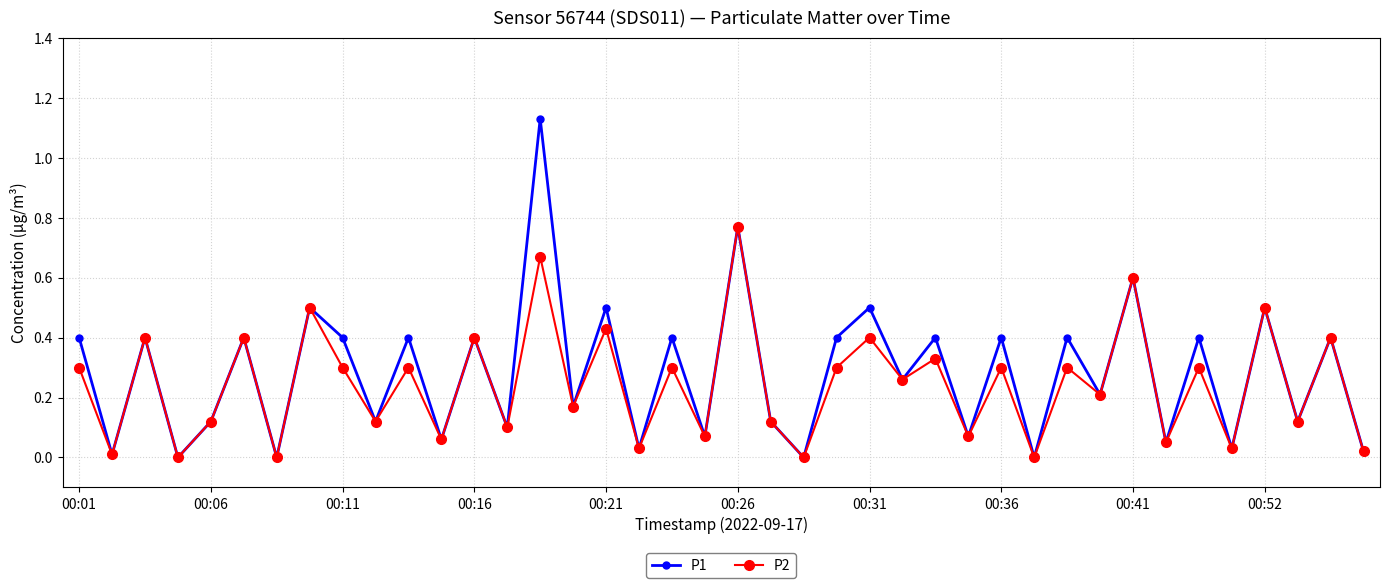

True or false: P2 has more than 0 points higher than both neighbors.

True